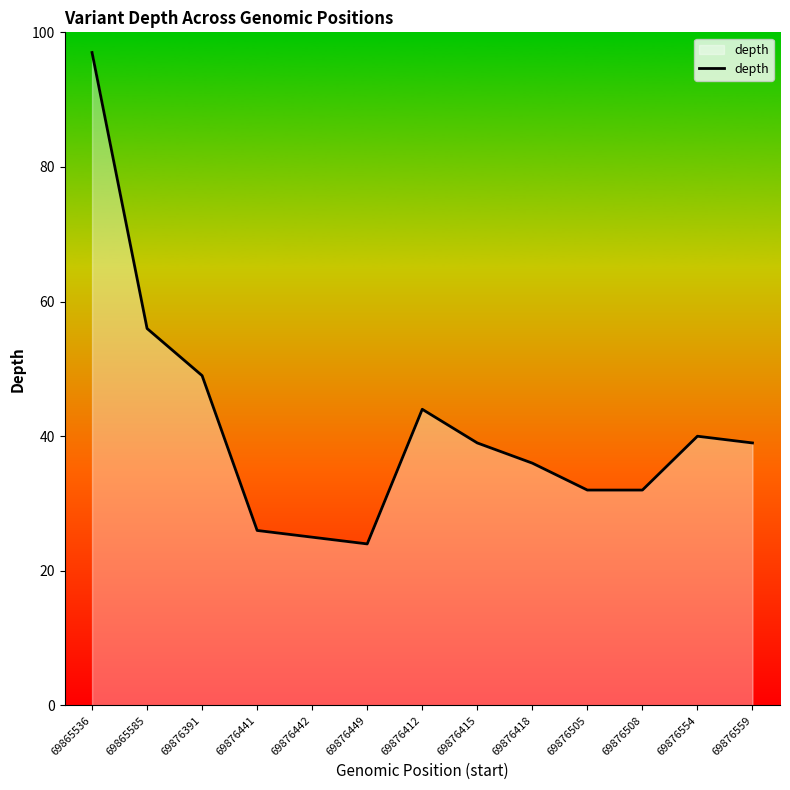

Which category has the highest value across all series?

69865536